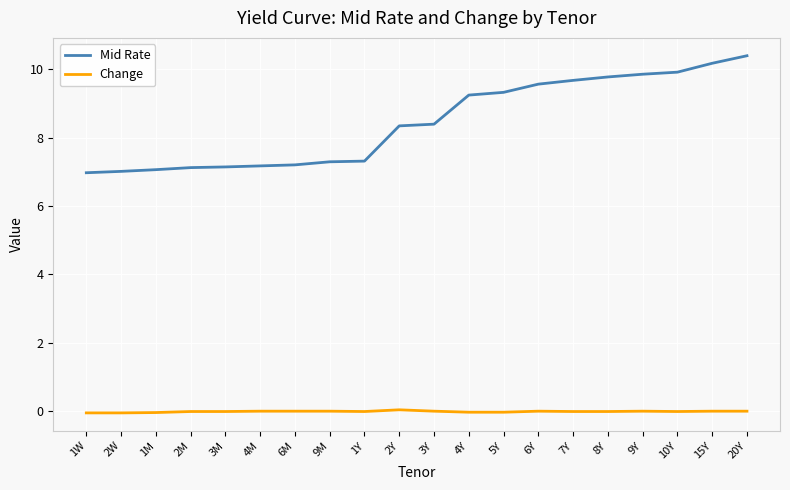

True or false: Mid Rate and Change cross at least once.

False